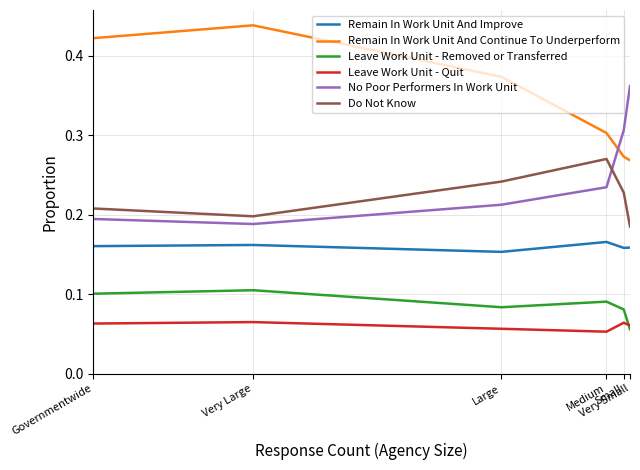

What is the difference between the second highest and minimum values in the Remain In Work Unit And Continue To Underperform series?

0.2